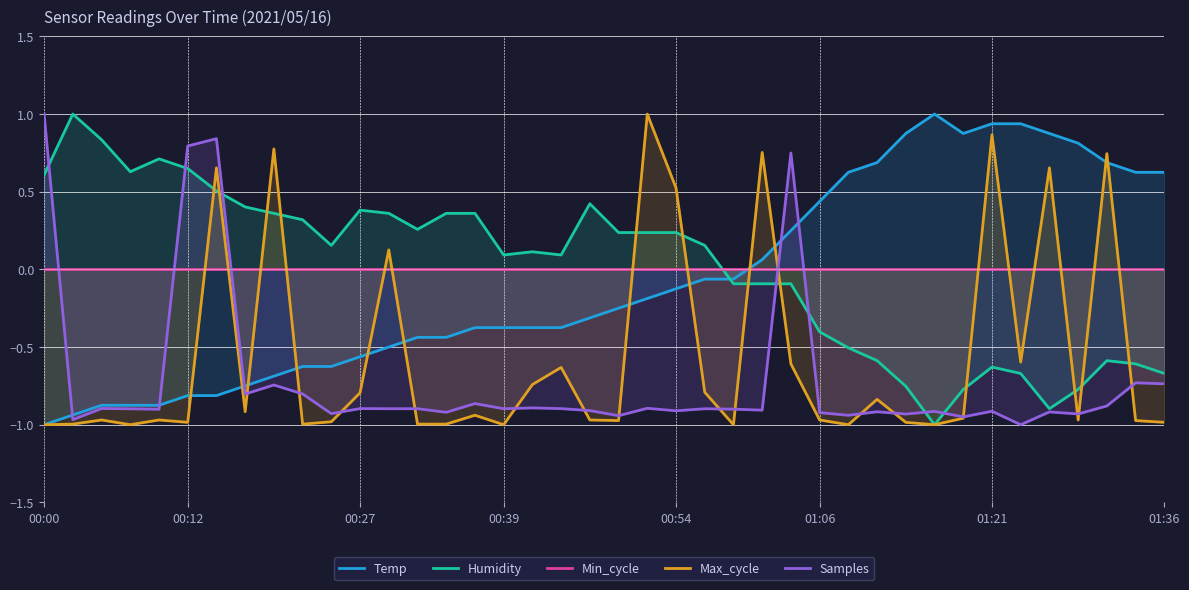

How many negative values does the Max_cycle series have?

31